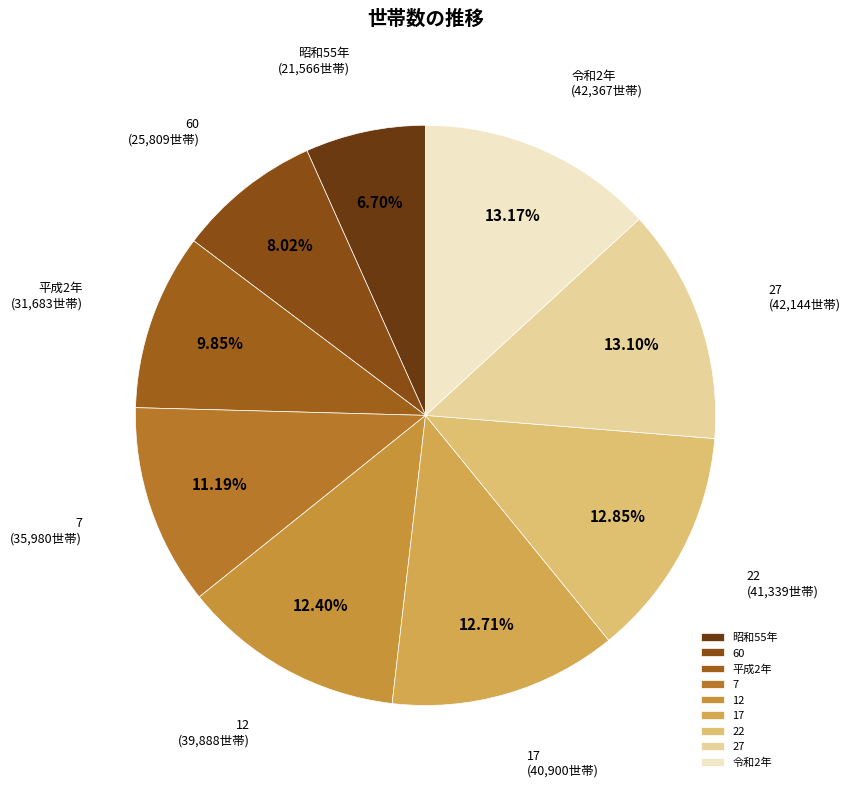

How many slices are in this pie chart?

9